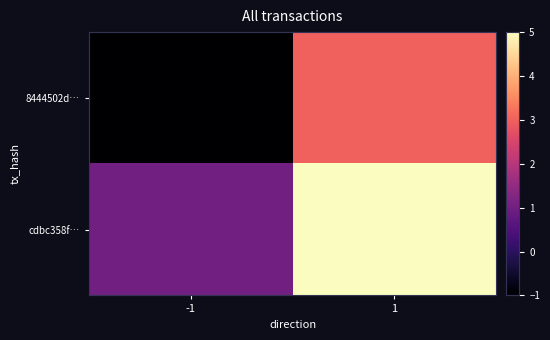

Which series has the largest total across all categories?

cdbc358f…